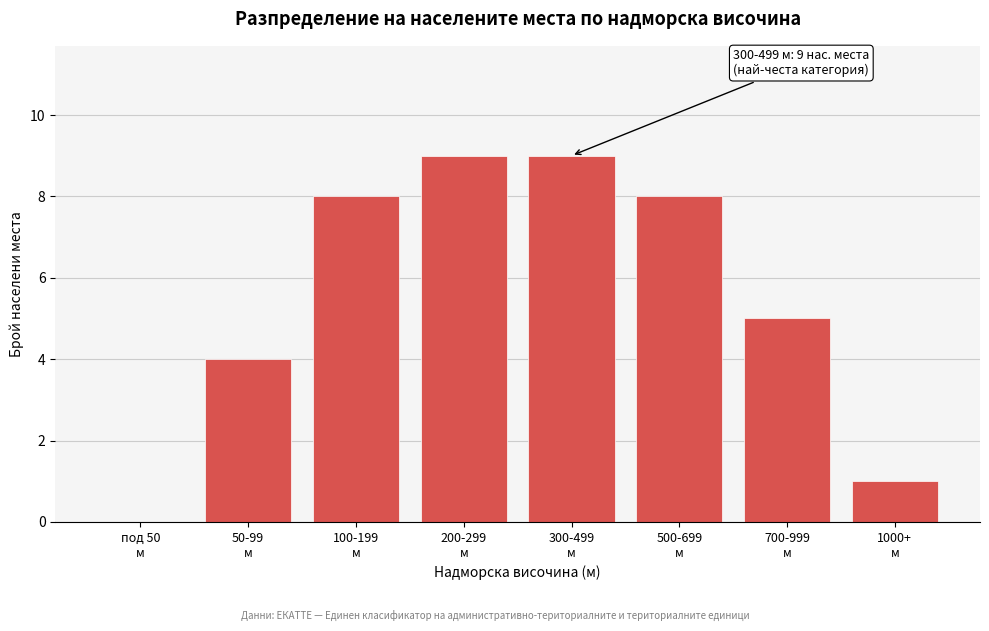

What is the maximum value shown in the chart?

9